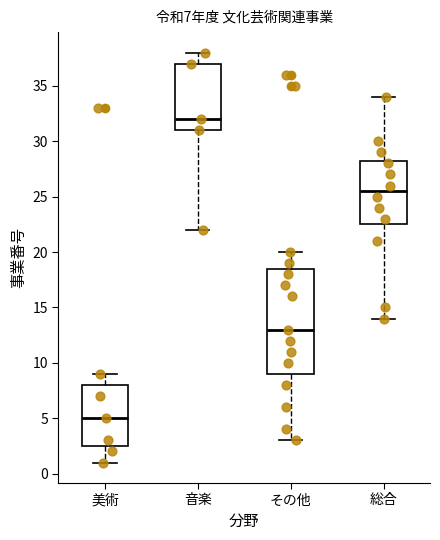

Comparing the boxes themselves (not the whiskers), which one is the tallest?

その他